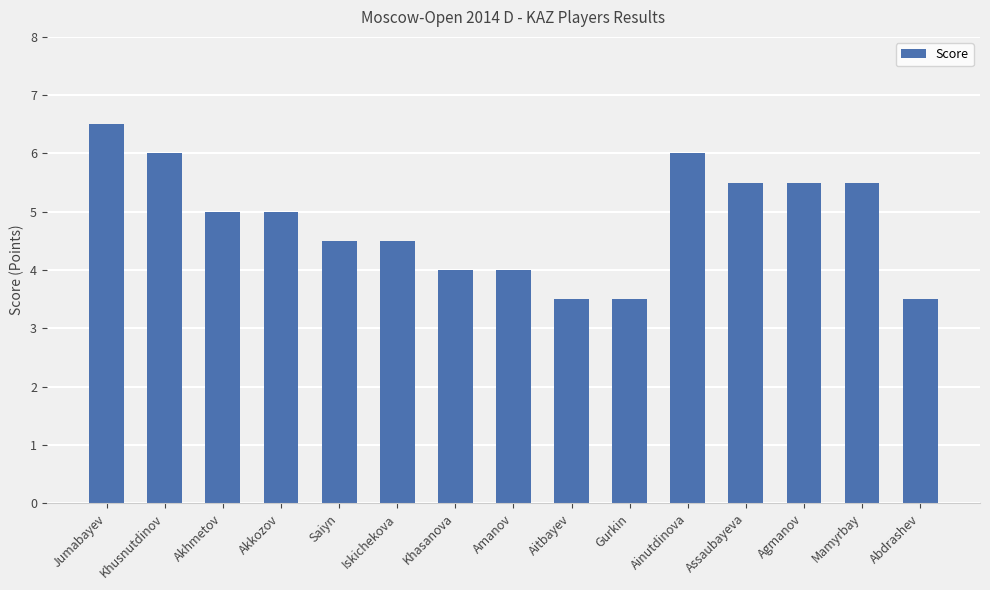

Count the number of data series in this chart.

1